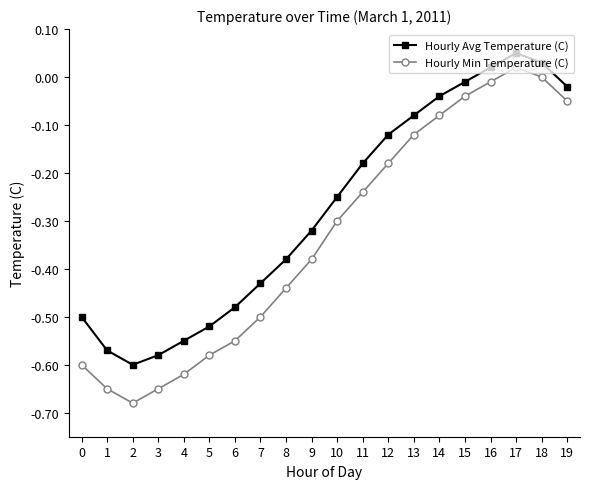

True or false: Hourly Min Temperature (C) has a value of -1.0 at 4.

False